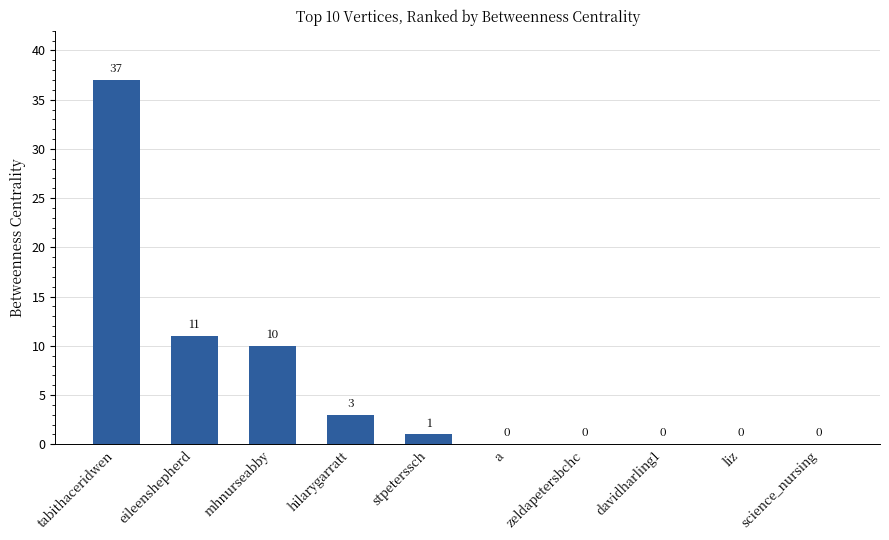

What is the maximum value shown in the chart?

37